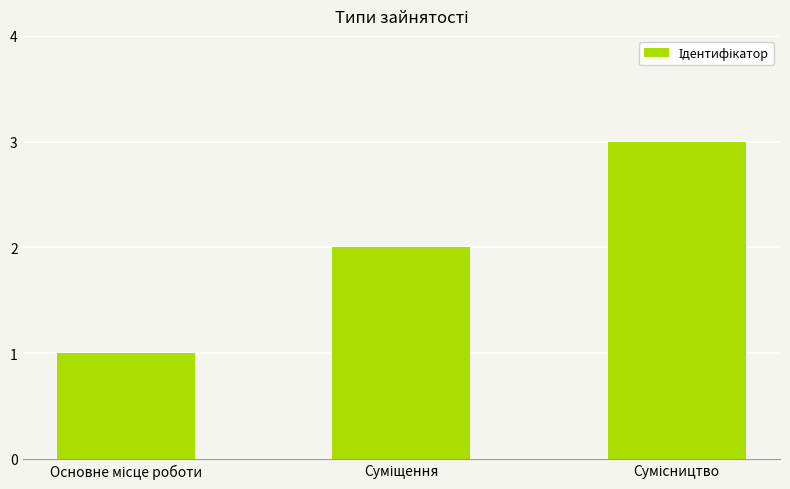

How many bars are there in total?

3